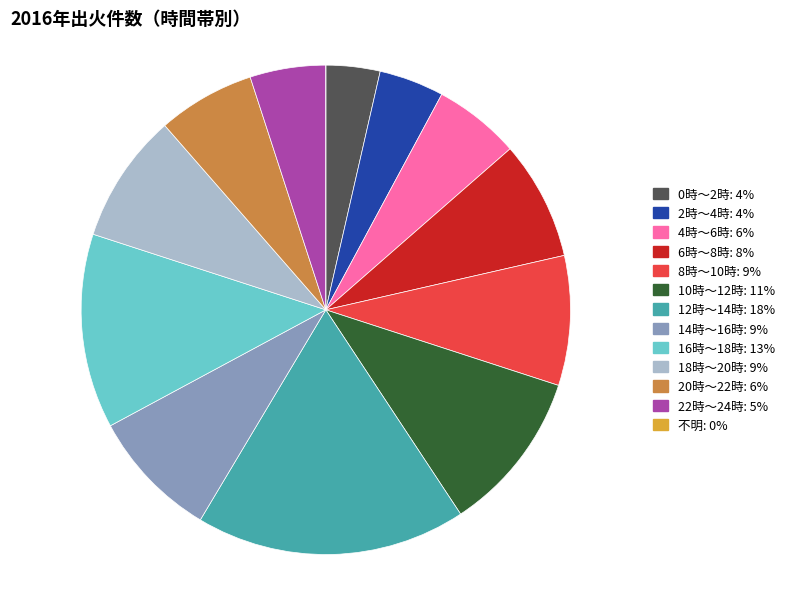

Which has a higher value, 2時～4時: 4% or 16時～18時: 13%?

16時～18時: 13%